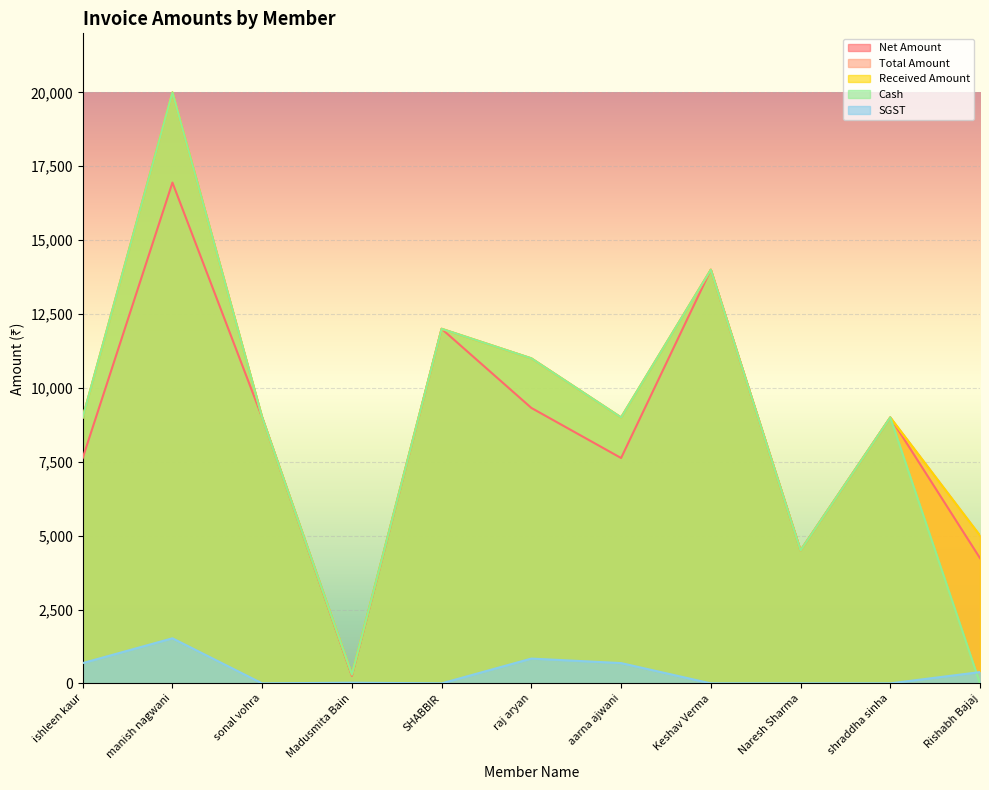

Which series has the largest total across all categories?

Total Amount